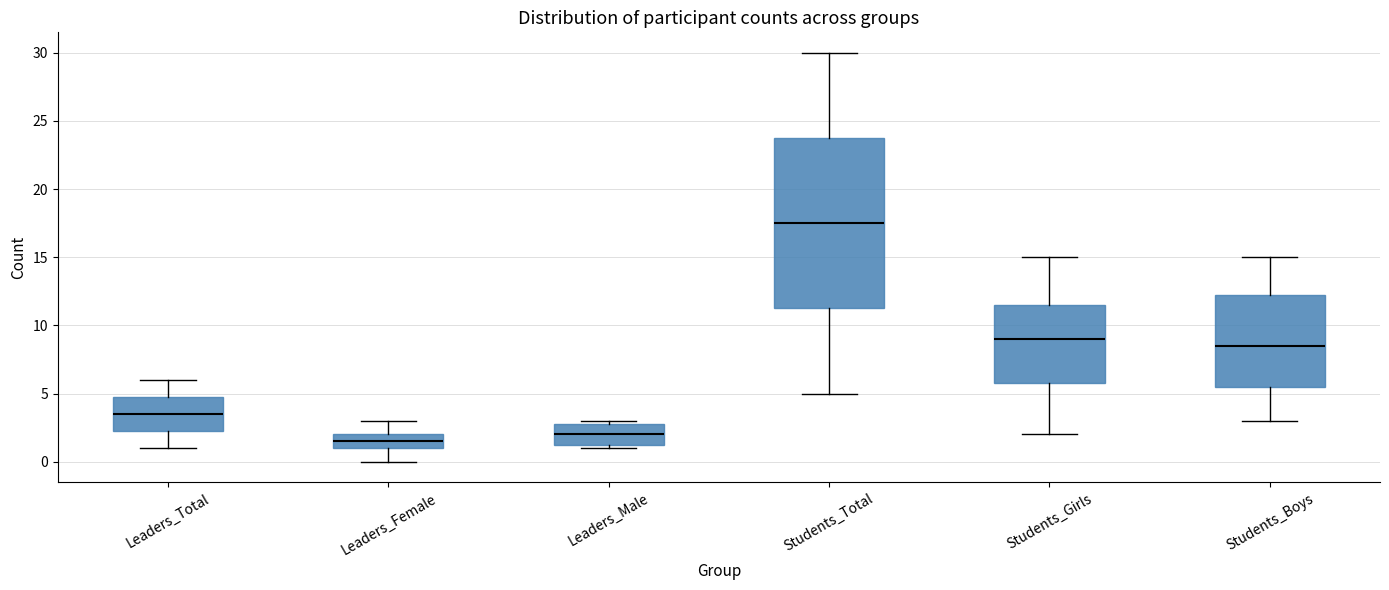

Where is the upper edge of the box for Leaders_Female on the y-axis? The values are not printed on the chart, so give them approximately, as read against the axis.

2.0